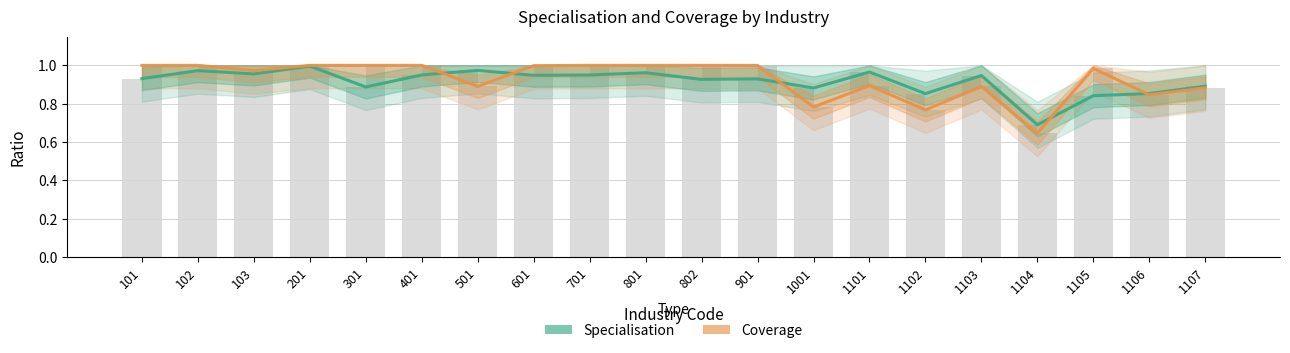

Are the bars grouped side by side (vs. stacked)?

Yes